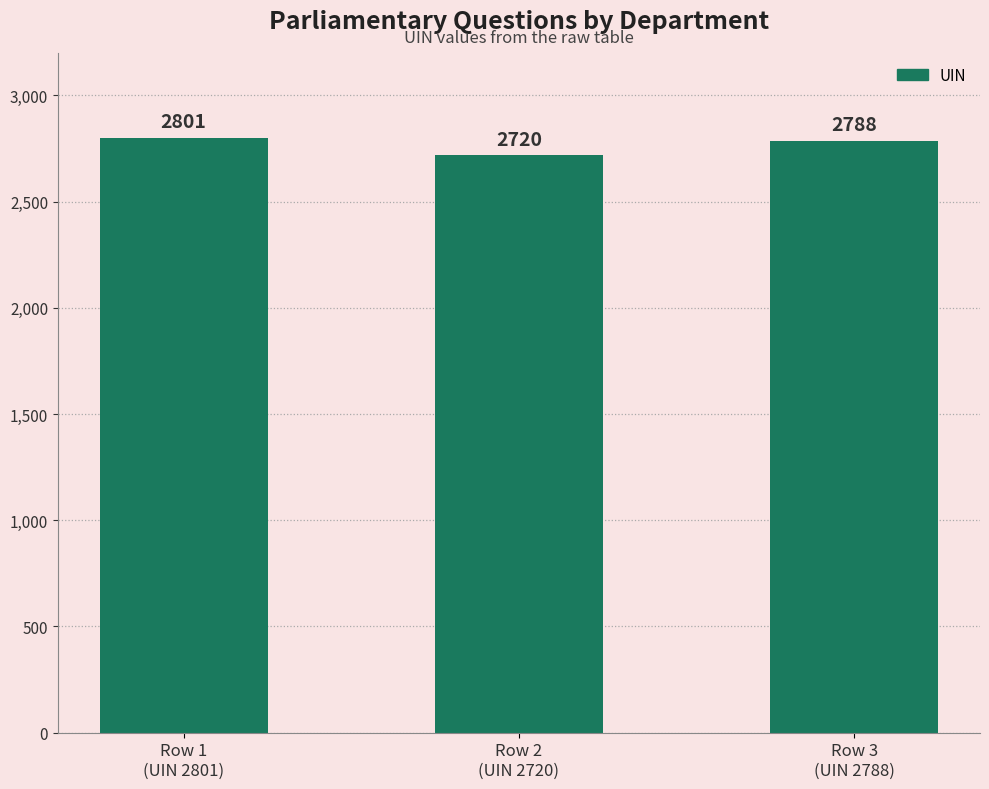

List the labels in order of value, largest first.

Row 1
(UIN 2801), Row 3
(UIN 2788), Row 2
(UIN 2720)